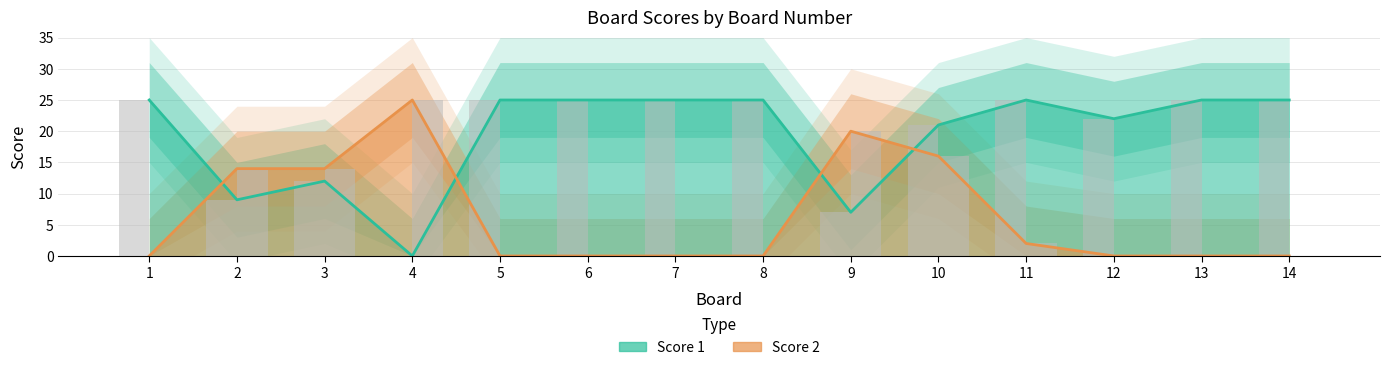

What is the difference between the maximum and minimum values in the Score 1 series?

25